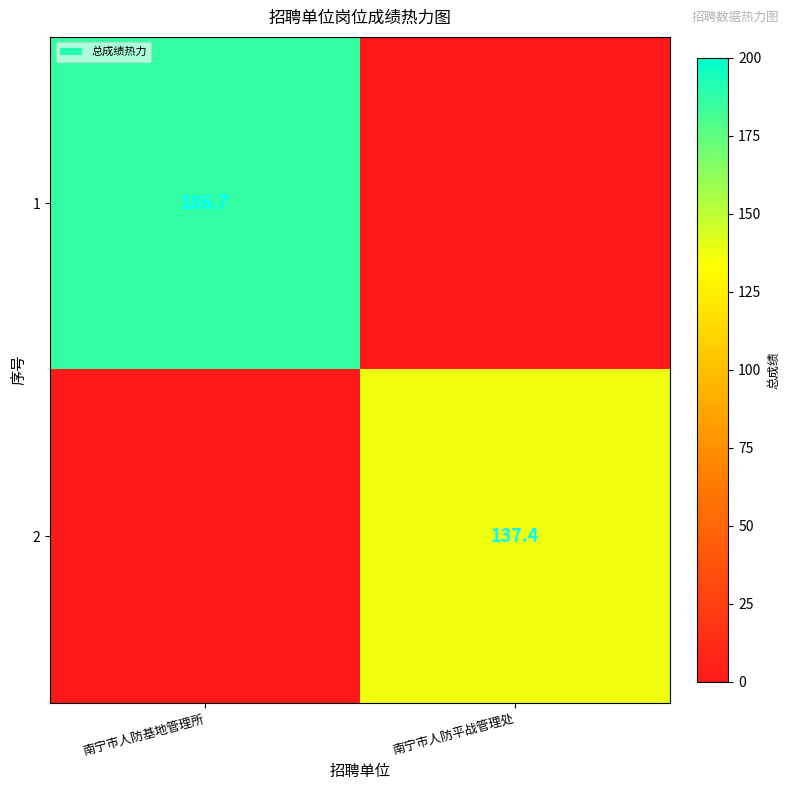

At how many categories does at least one series exceed 3?

2